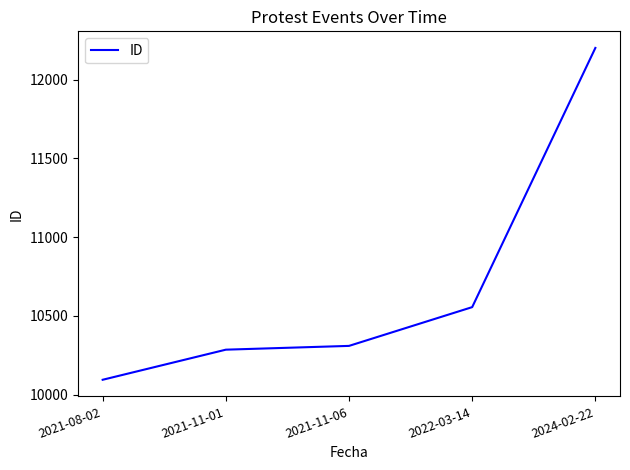

Reading right to left, list all the values displayed in this chart.

2024-02-22=12201	2022-03-14=10556	2021-11-06=10310	2021-11-01=10286	2021-08-02=10095